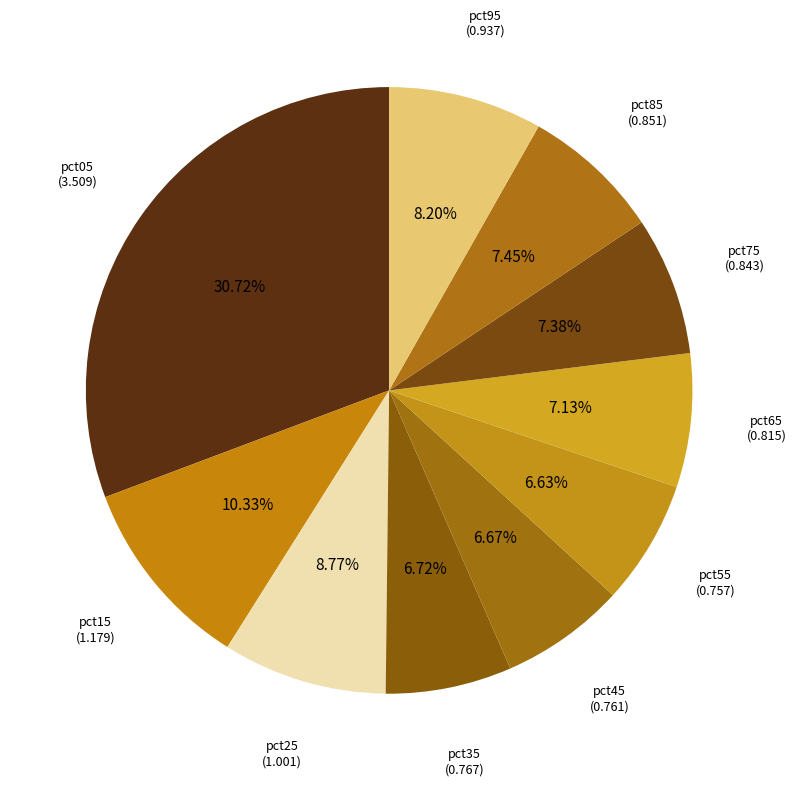

How many segments does this pie chart have?

10